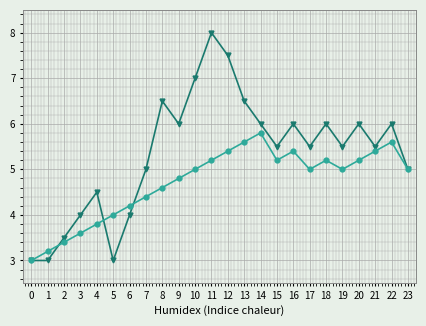

What is the difference between the highest and lowest values at 7?

0.6